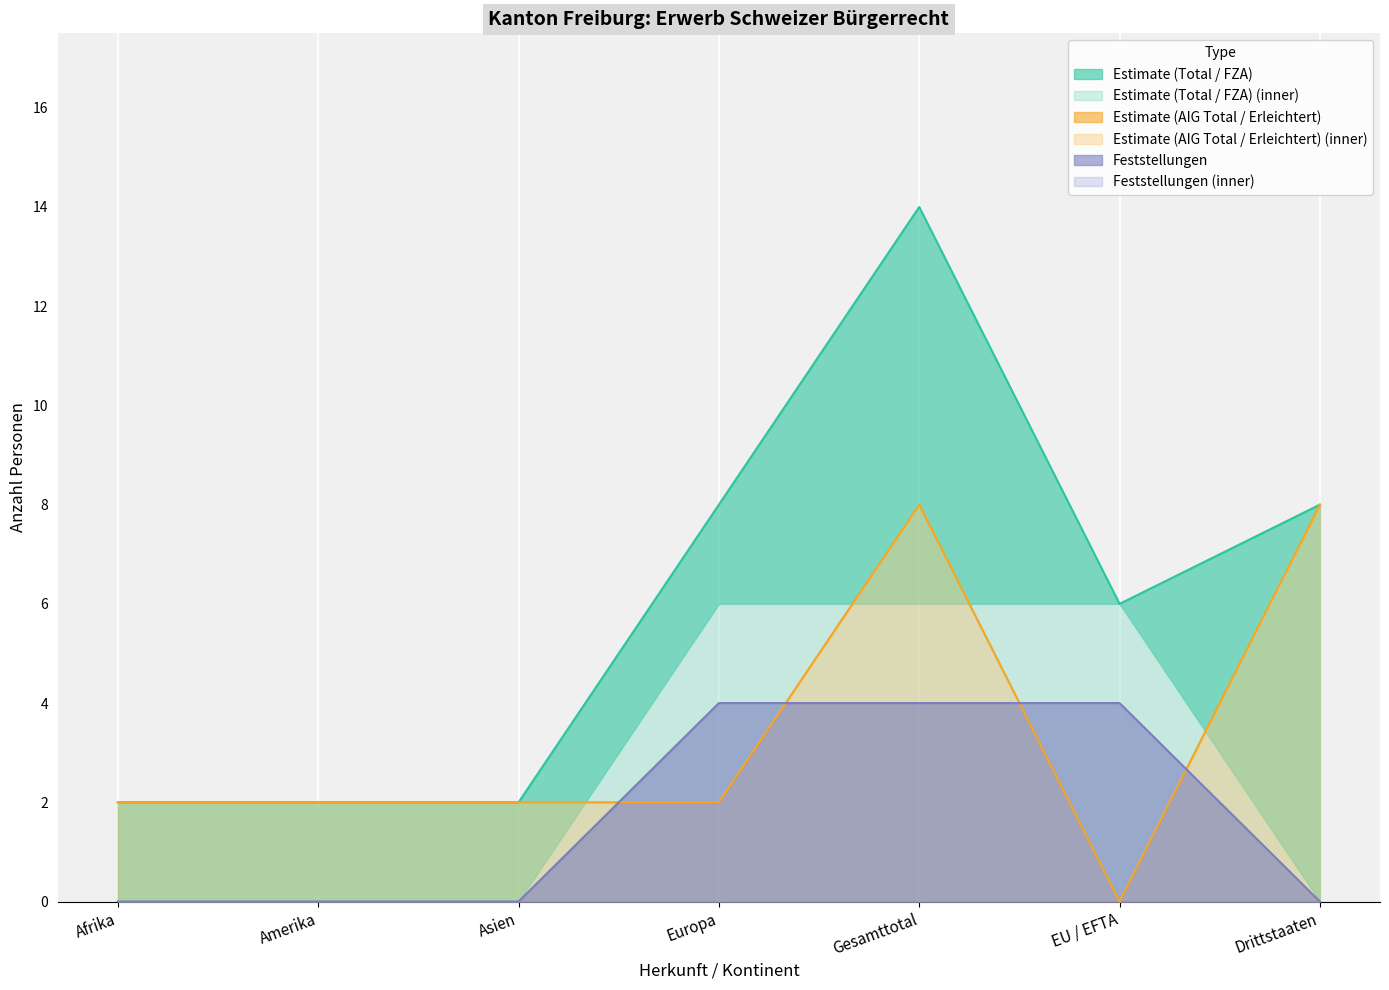

The Estimate (AIG Total / Erleichtert) series shows 1 at Amerika. True or false?

False